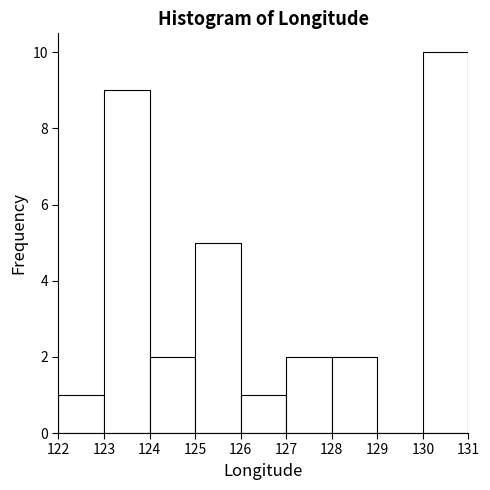

Over which range of the x-axis is the bar tallest?

130 to 131